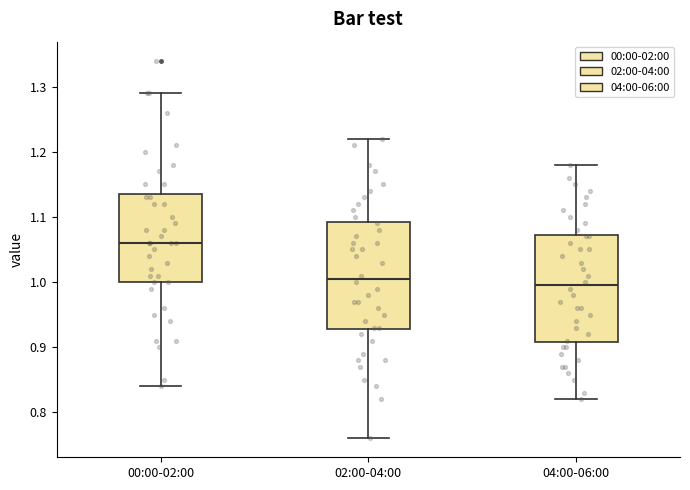

Where does the upper whisker of the box for 02:00-04:00 end on the y-axis? The values are not printed on the chart, so give them approximately, as read against the axis.

1.22